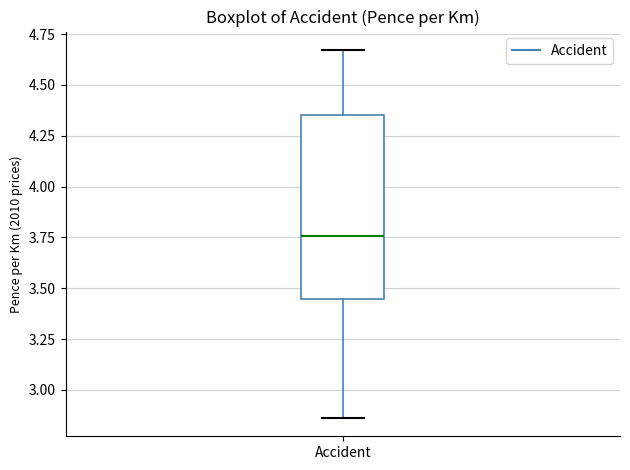

Read this box plot against the y-axis: the position of the median line, the range covered by the box, and the ends of both whiskers. The values are not printed on the chart, so give them approximately, as read against the axis.

median 3.75, box 3.45 to 4.35, whiskers 2.85 to 4.65